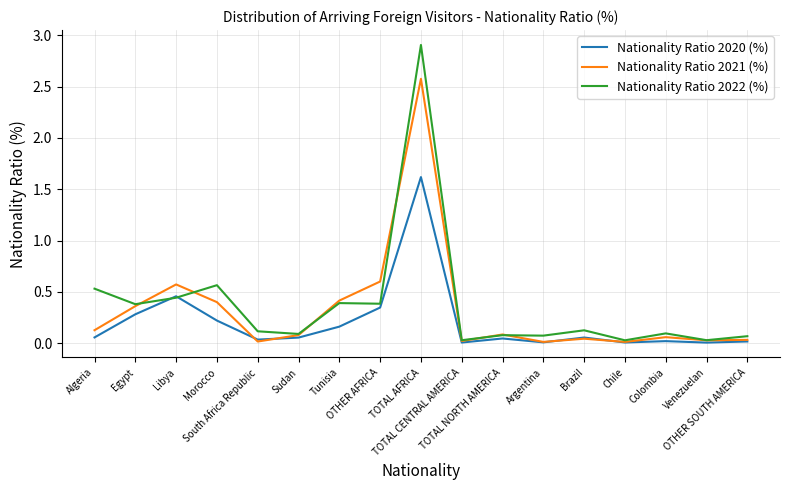

List the series in order of their peak value, lowest first.

Nationality Ratio 2020 (%), Nationality Ratio 2021 (%), Nationality Ratio 2022 (%)